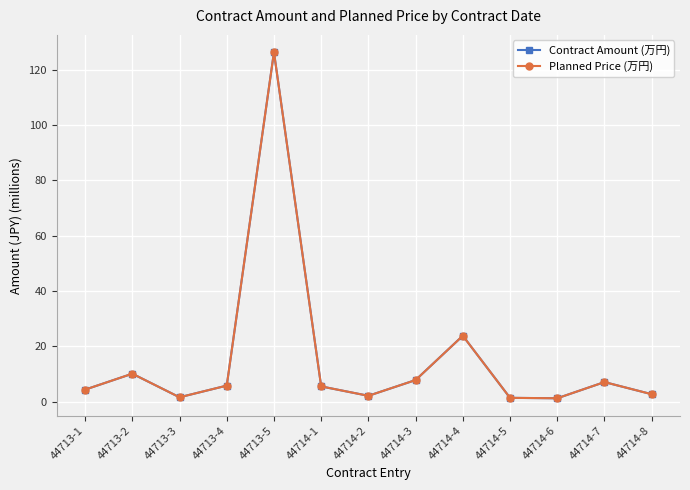

How many values in the Planned Price (万円) series are below 5?

6